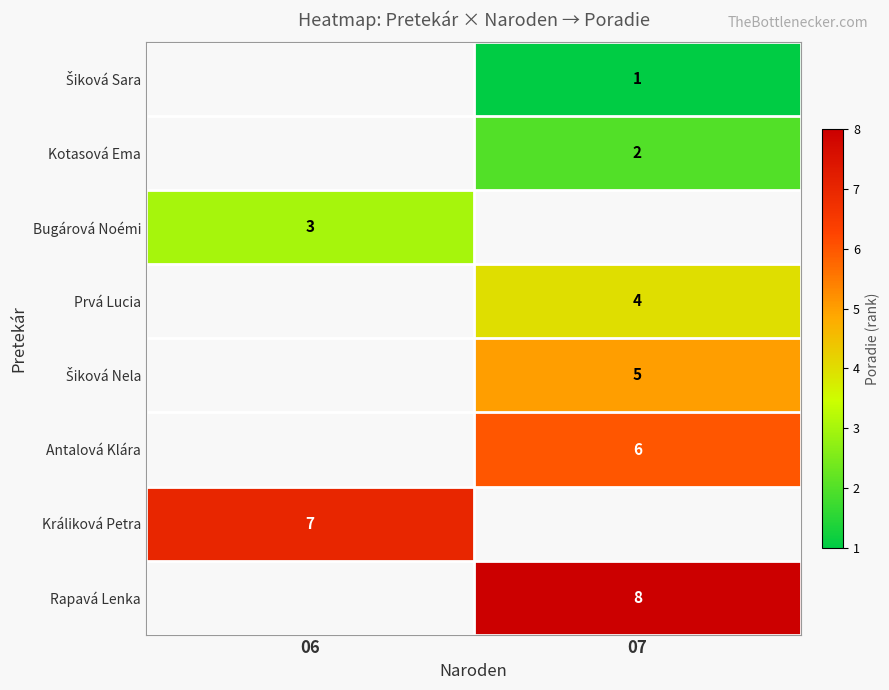

Is it true that Rapavá Lenka equals 8 at 07?

True